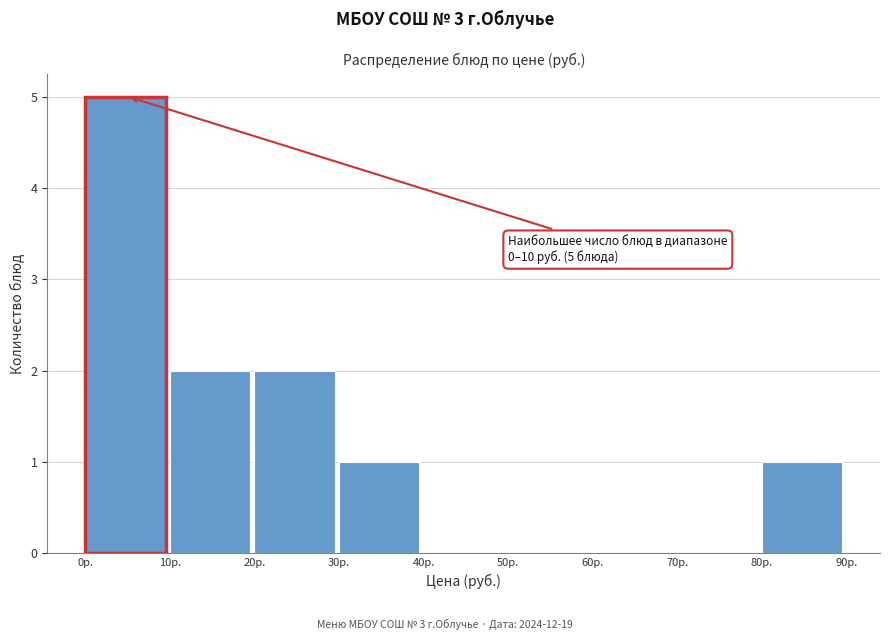

Over which range of the x-axis is the bar tallest?

0 to 10